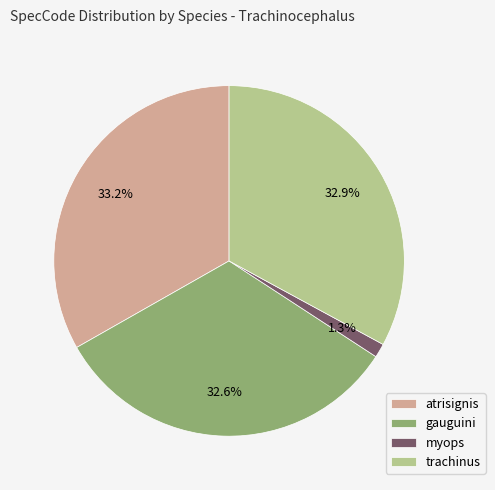

What percentage is the trachinus slice, to the nearest percent?

33%